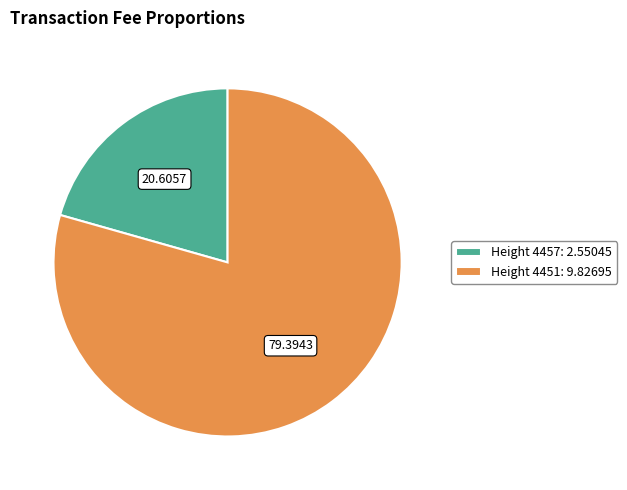

How many segments does this pie chart have?

2